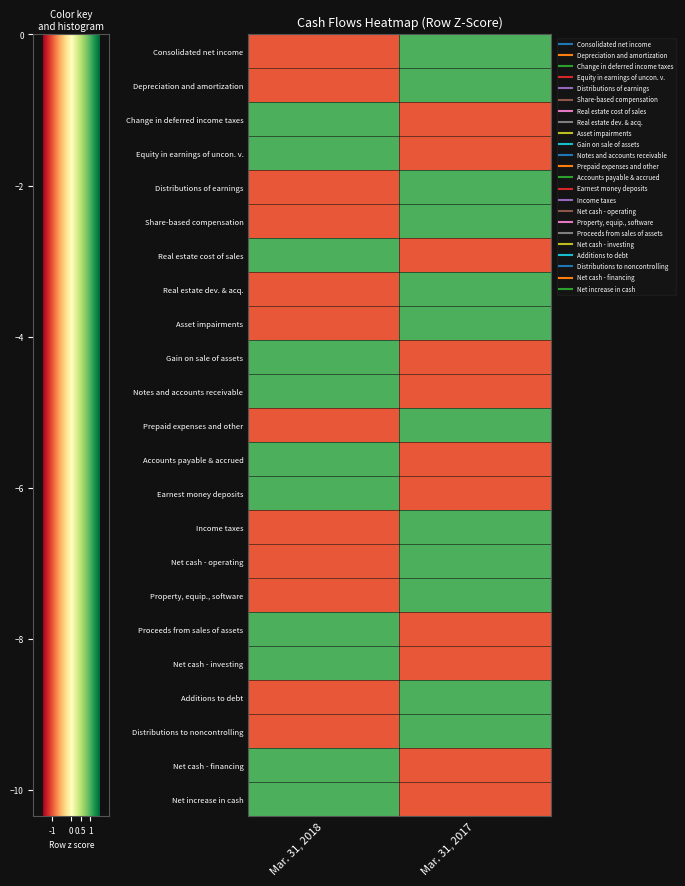

What is the minimum value shown in the chart?

-1